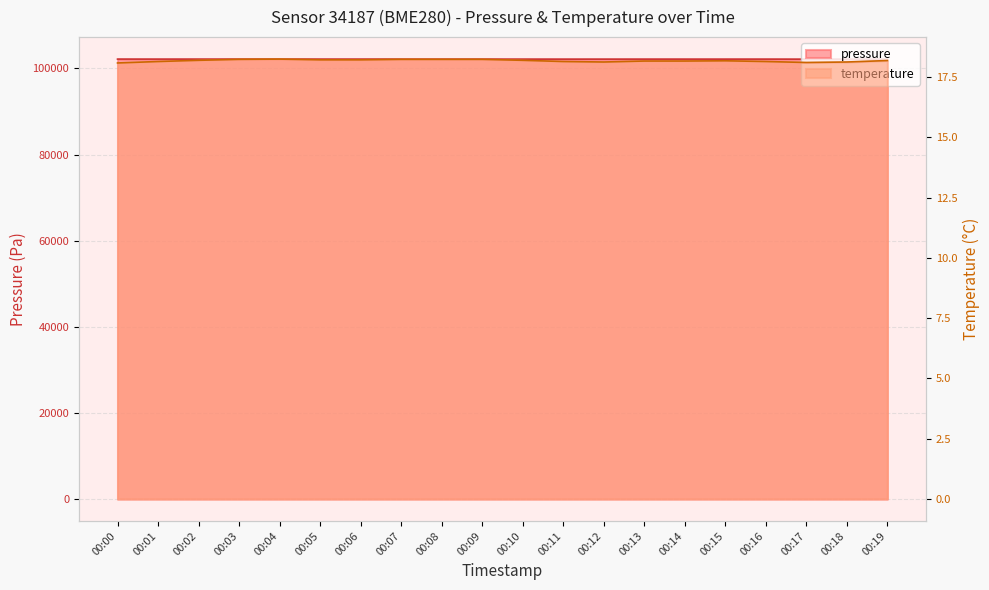

At which category does the chart reach its peak across all series?

00:00